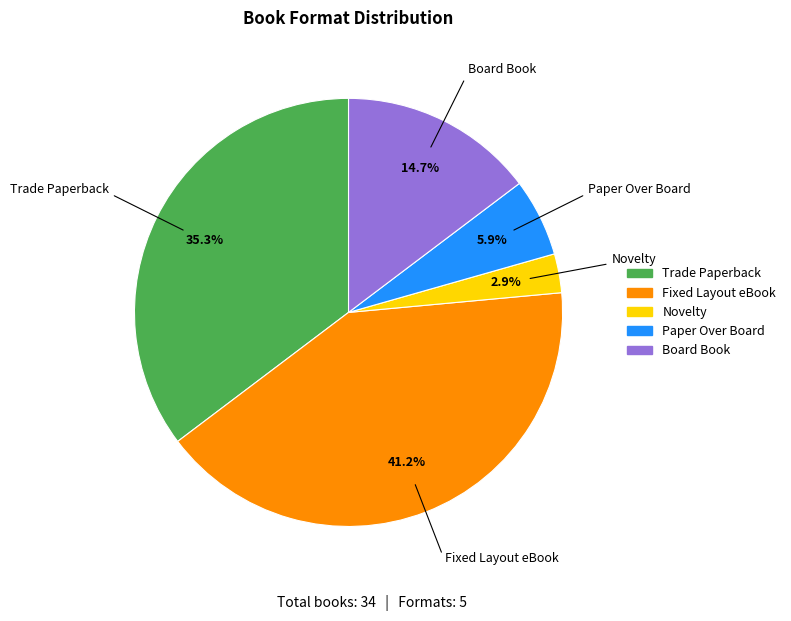

To the nearest percent, what is the difference between the Trade Paperback and Paper Over Board slice percentages?

29%